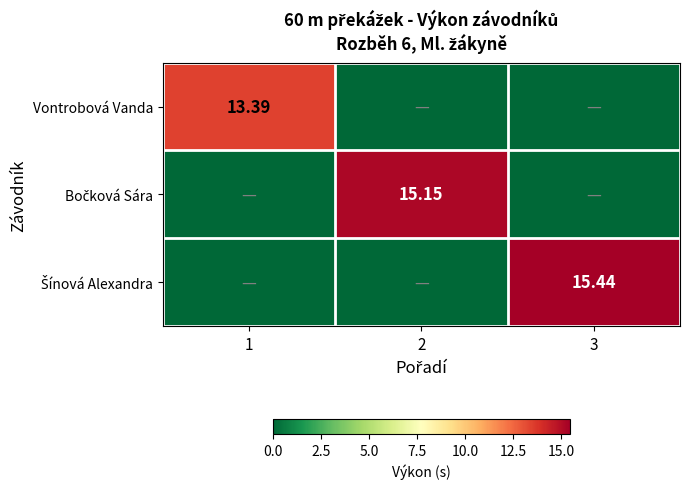

What is the highest value of the Vontrobová Vanda series?

13.4